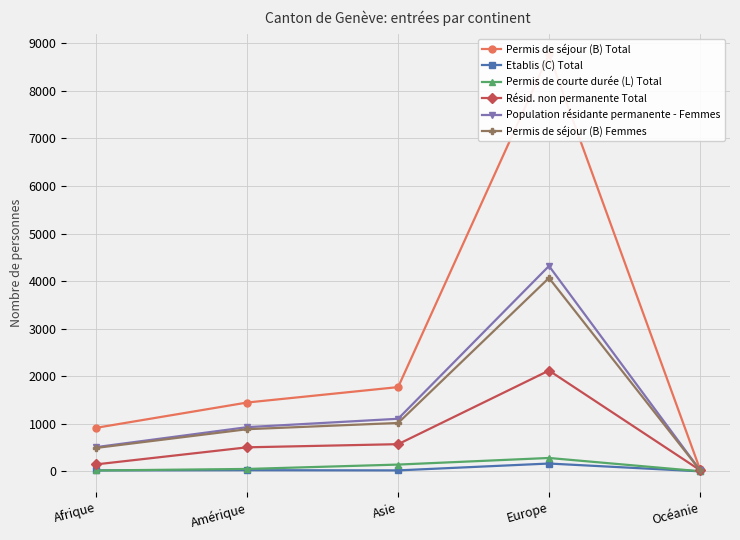

Rank the categories by Permis de séjour (B) Total value from highest to lowest.

Europe, Asie, Amérique, Afrique, Océanie